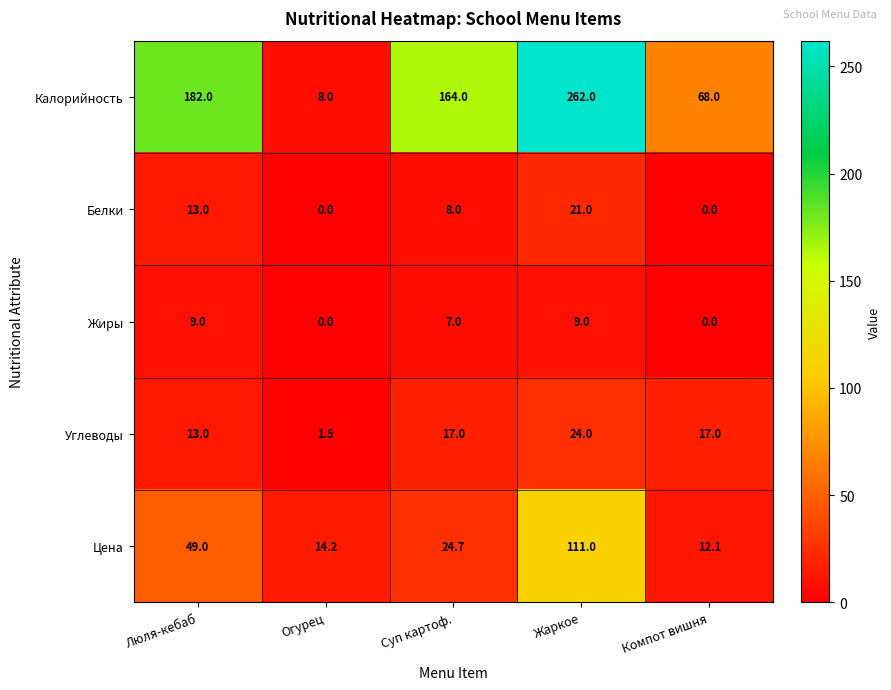

True or false: Углеводы has a value of 11.1 at Жаркое.

False